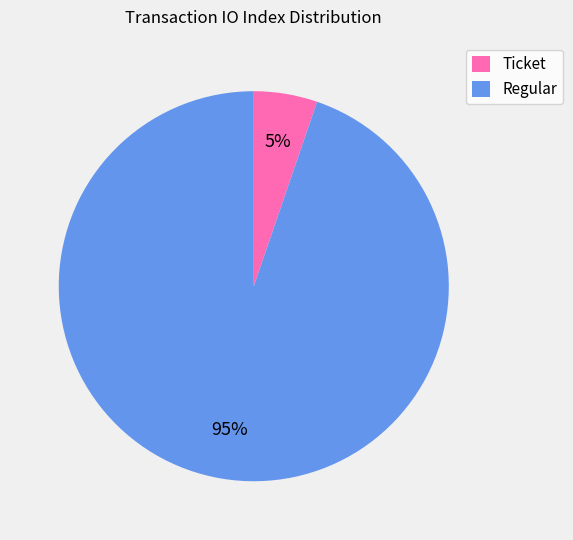

Between Ticket and Regular, which is larger?

Regular